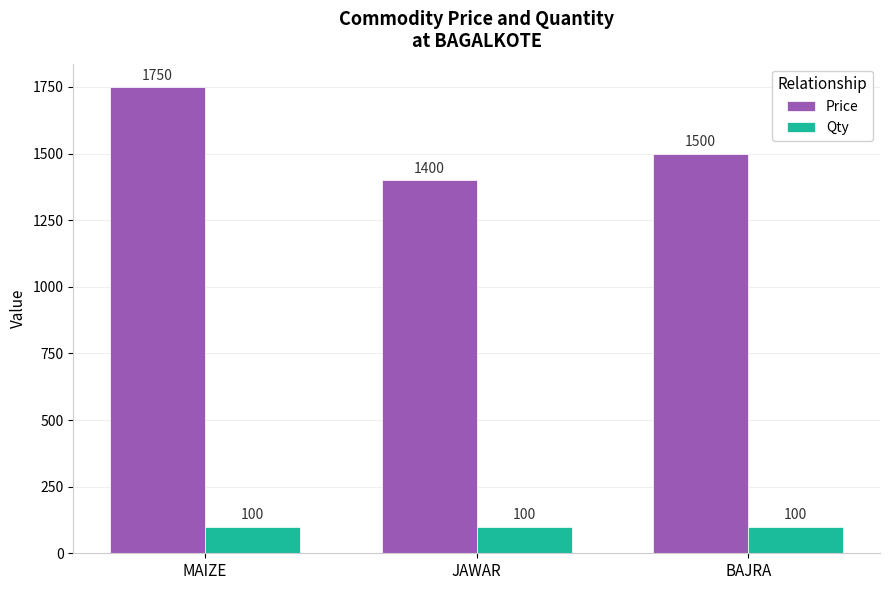

Is the value of Price at JAWAR greater than the value of Qty at MAIZE?

Yes